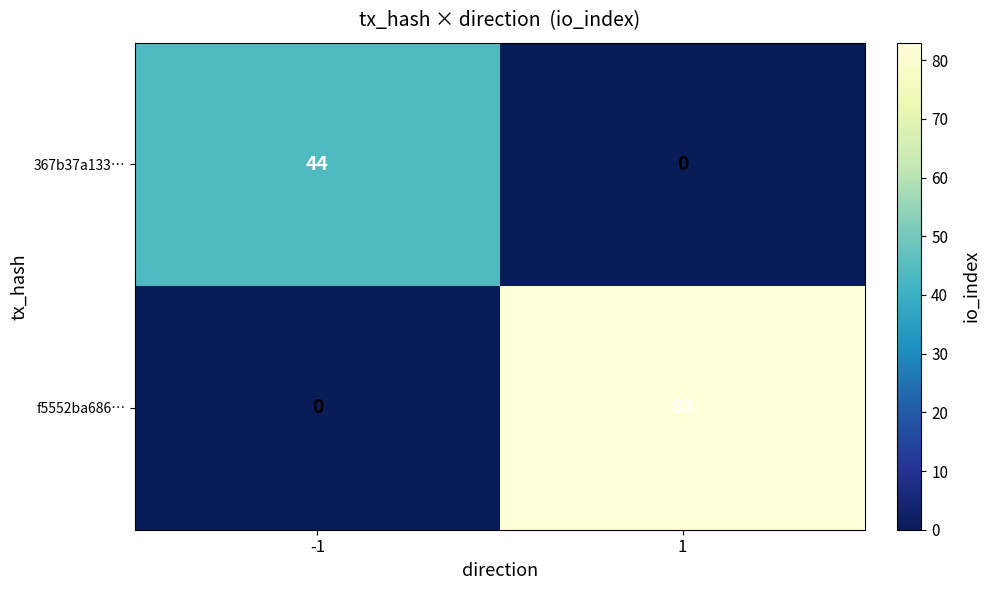

Is the value of 367b37a133… at 1 greater than the value of f5552ba686… at 1?

No